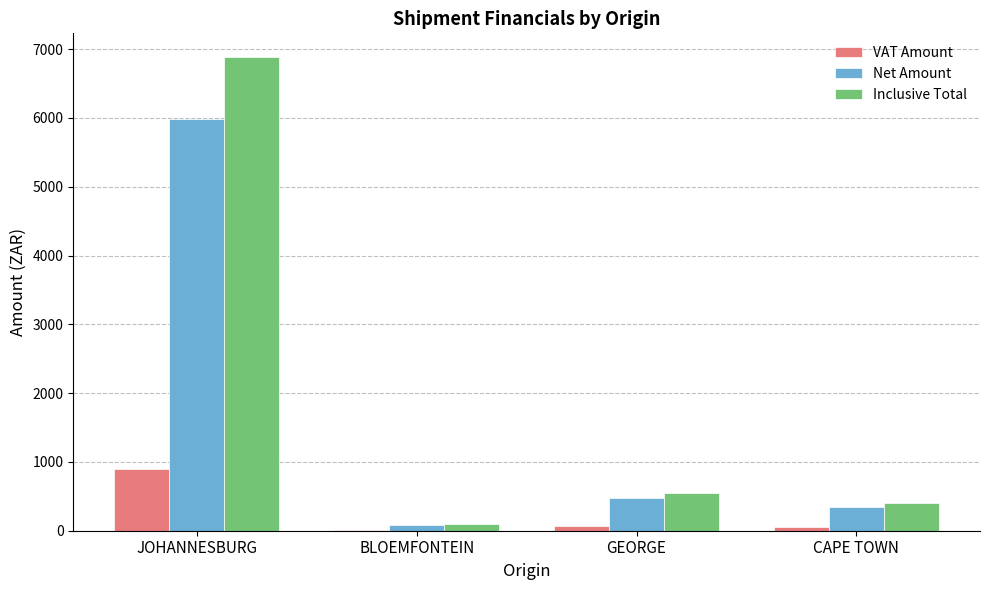

How many groups of bars are there?

4